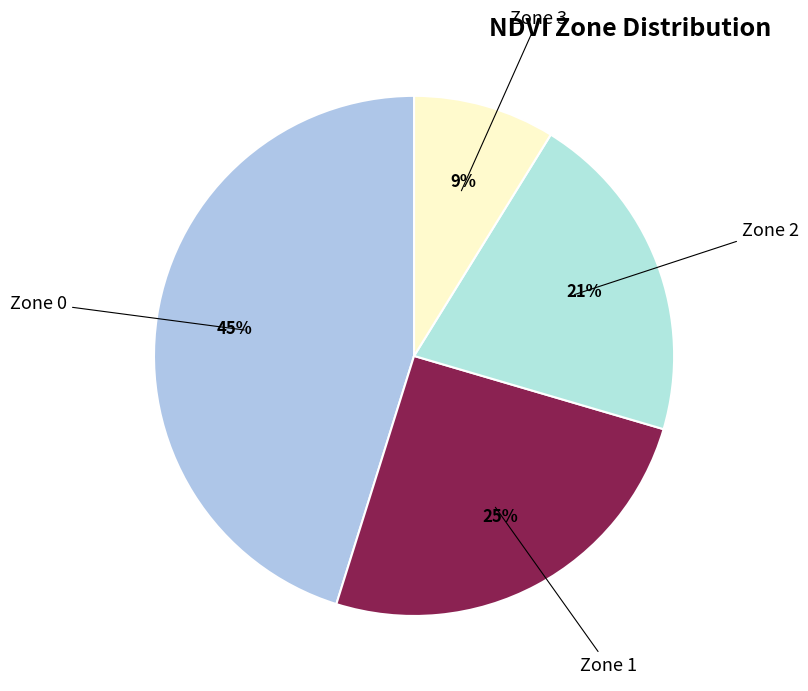

Count the number of slices in the pie.

4